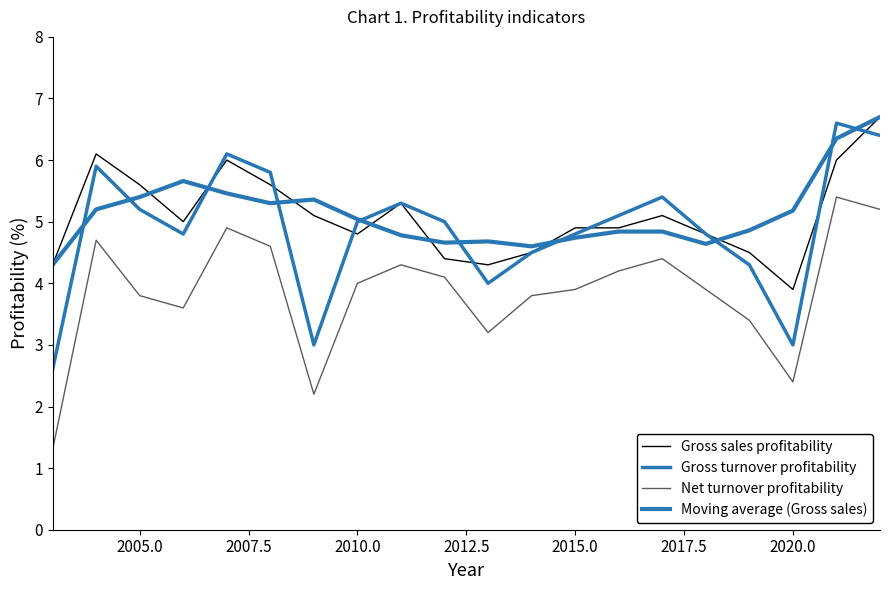

What is the highest value of the Gross turnover profitability series?

6.6